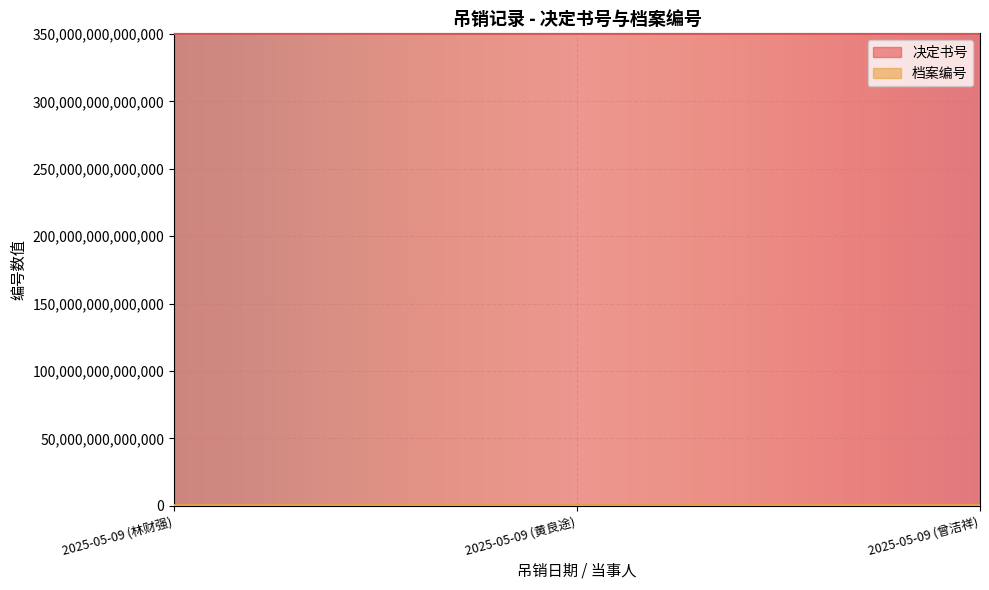

What position from the right is 2025-05-09 (曾洁祥)?

1